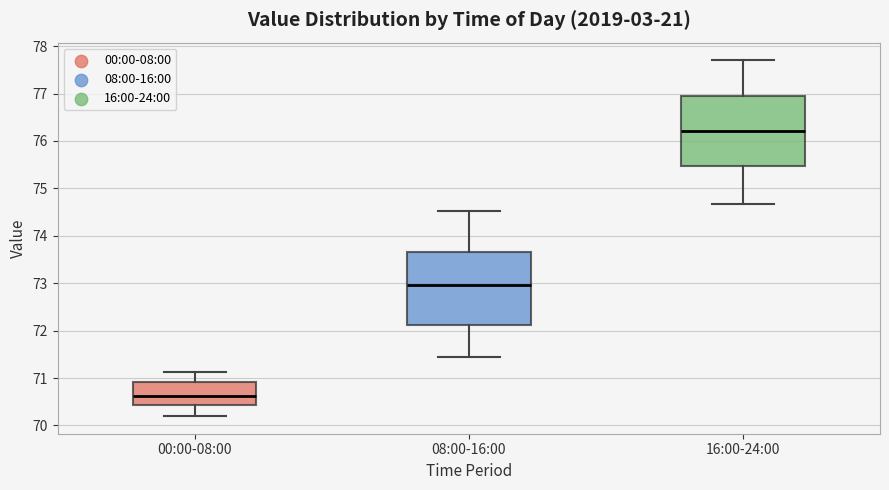

Reading left to right, transcribe this box plot: for each box, give where its median line is, the range the box spans, and where its two whiskers end, as read against the y-axis. The values are not printed on the chart, so give them approximately, as read against the axis.

00:00-08:00: median 70.6, box 70.4 to 70.9, whiskers 70.2 to 71.1
08:00-16:00: median 73.0, box 72.1 to 73.7, whiskers 71.4 to 74.5
16:00-24:00: median 76.2, box 75.5 to 77.0, whiskers 74.7 to 77.7